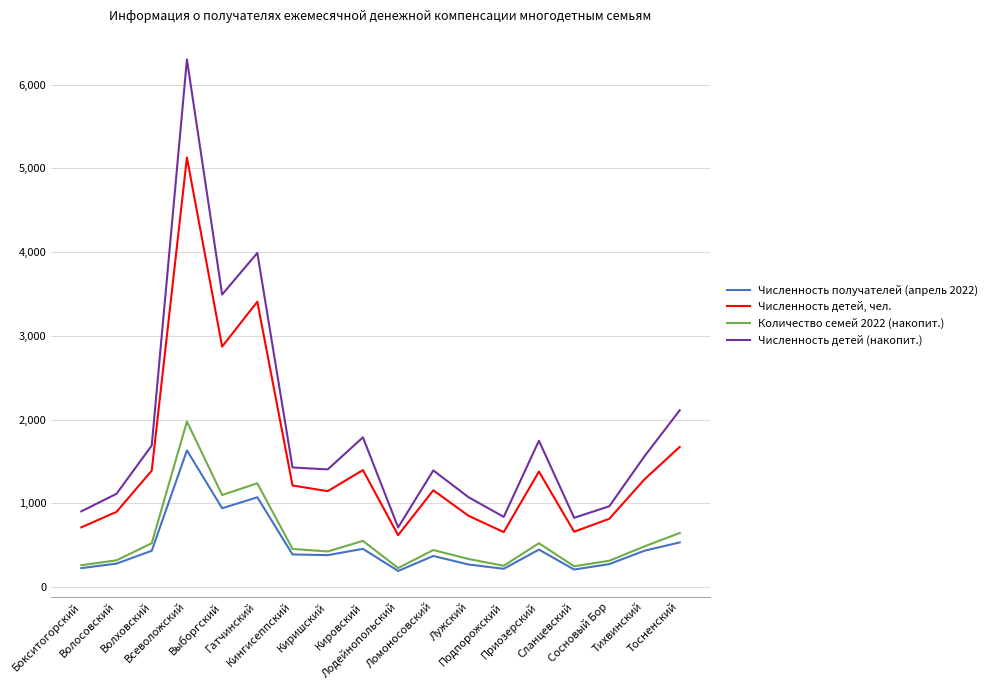

True or false: Численность детей (накопит.) and Численность получателей (апрель 2022) intersect in this chart.

False